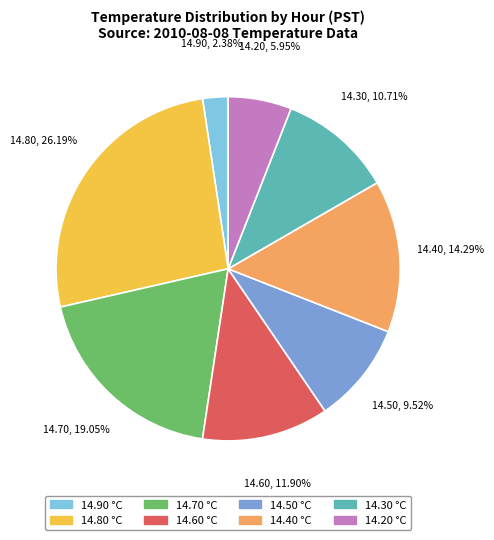

What is the largest slice in the pie chart?

14.80